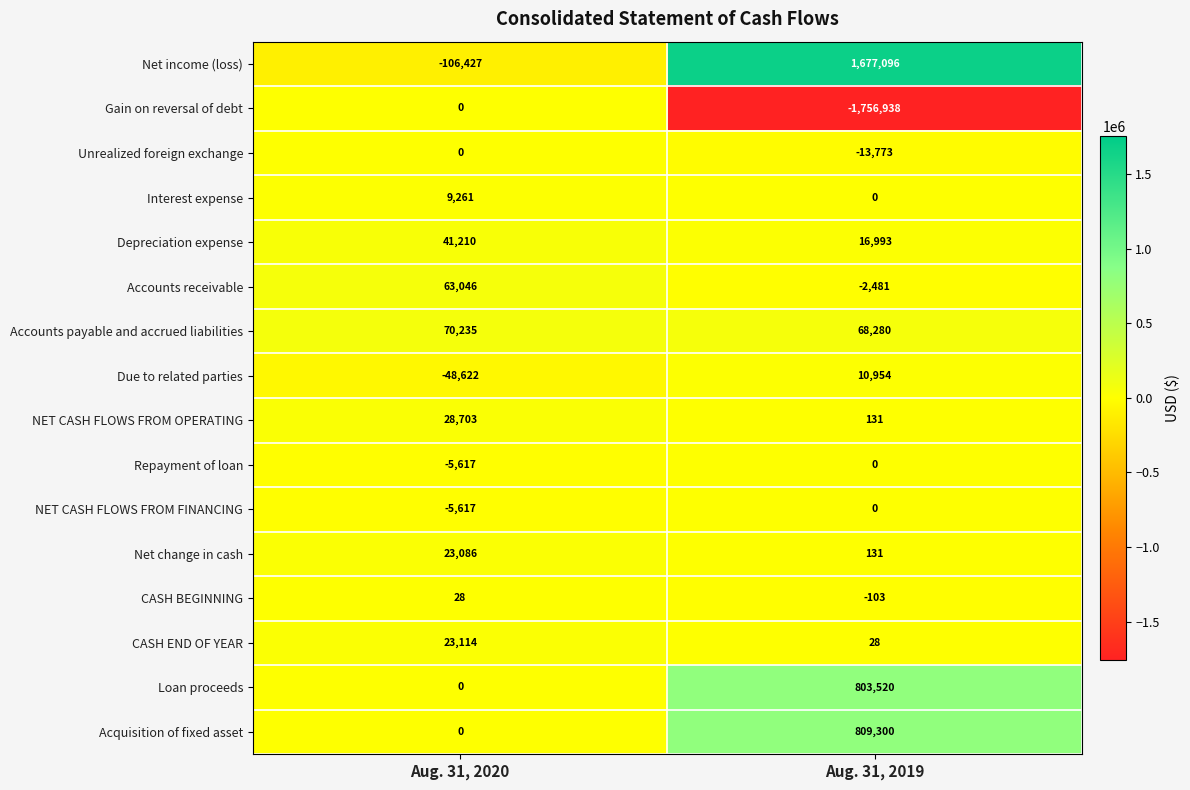

At how many categories does at least one series exceed 1023767?

1